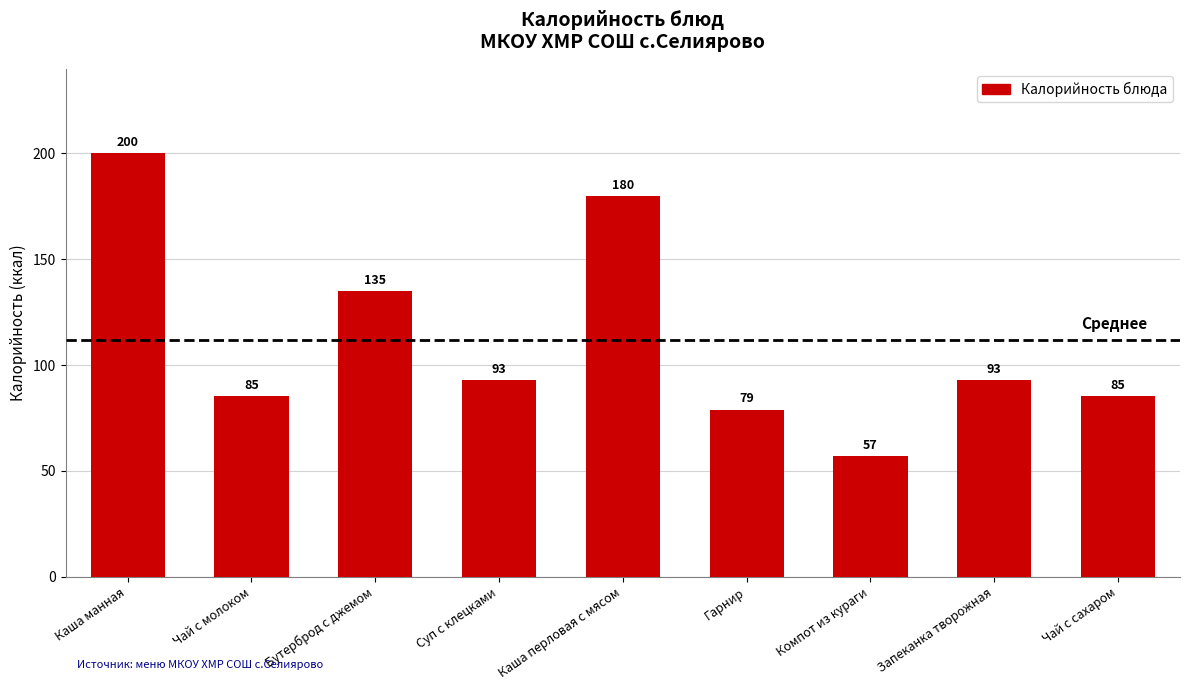

What value does the data have at Бутерброд с джемом?

135.0